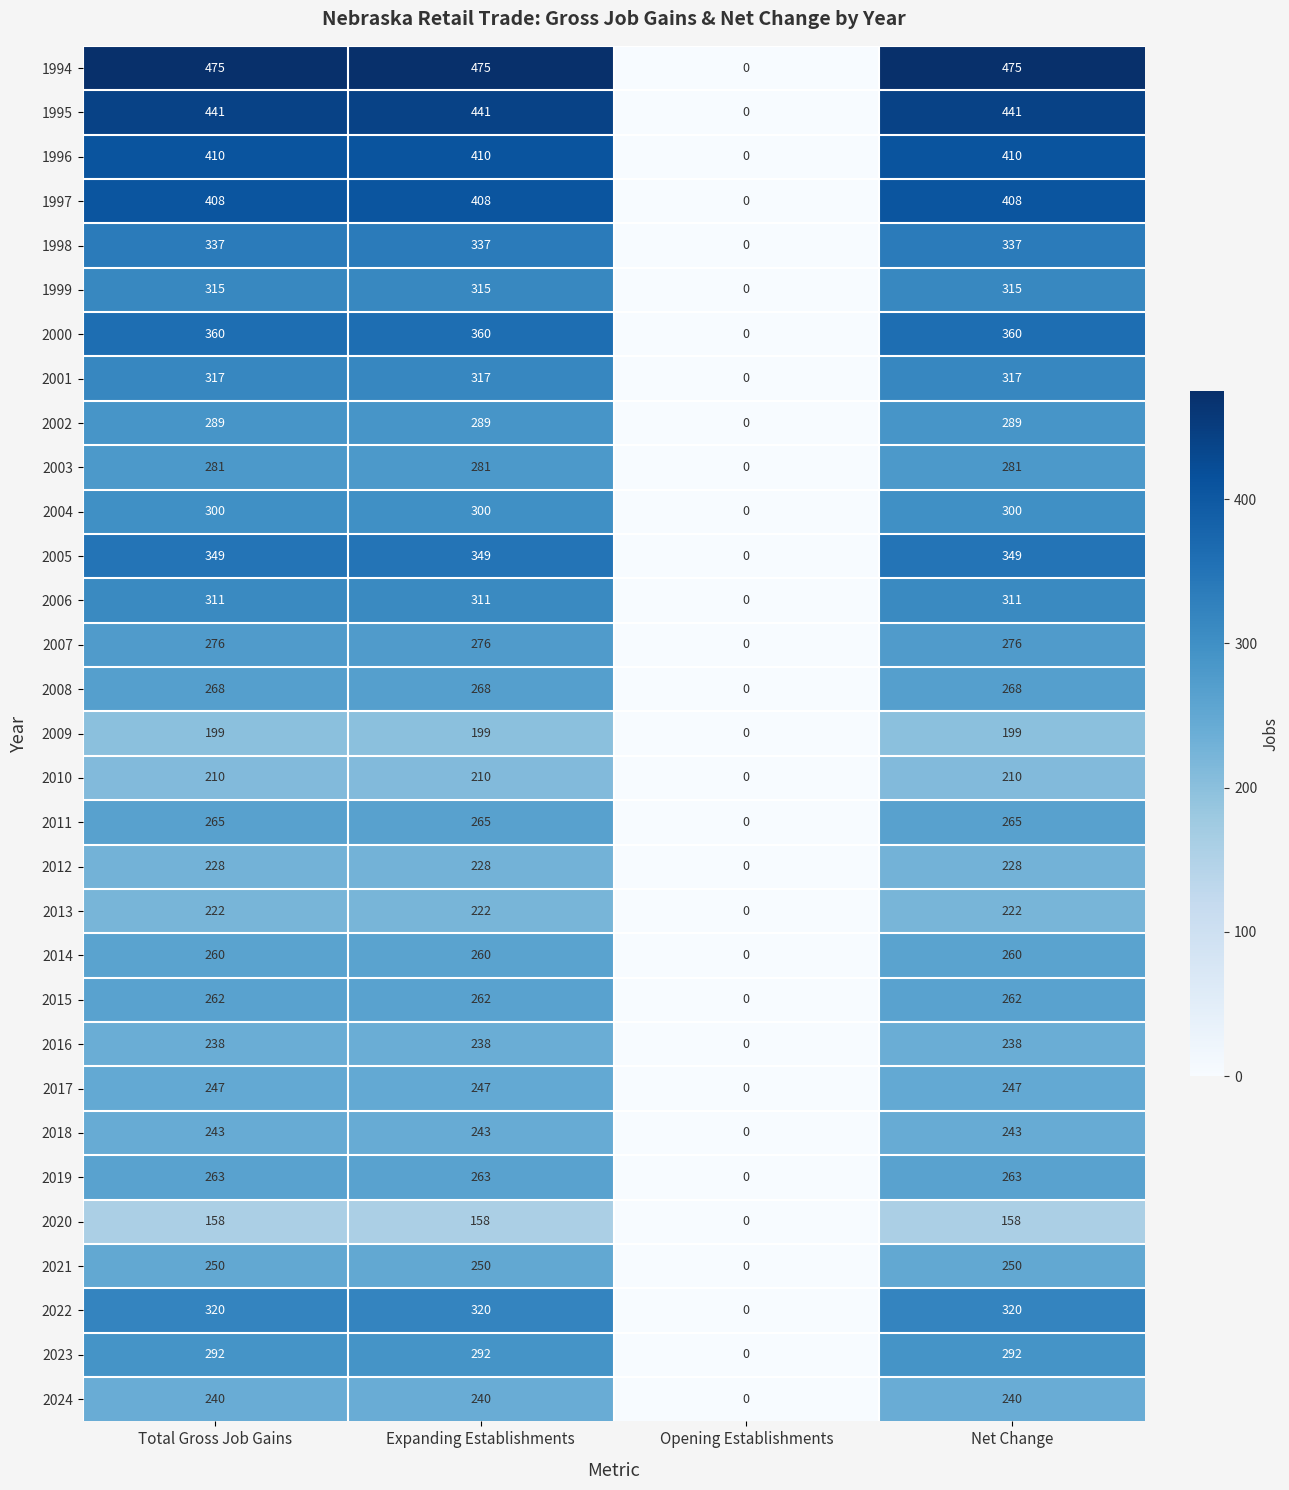

What is the average value of the 2019 series?

197